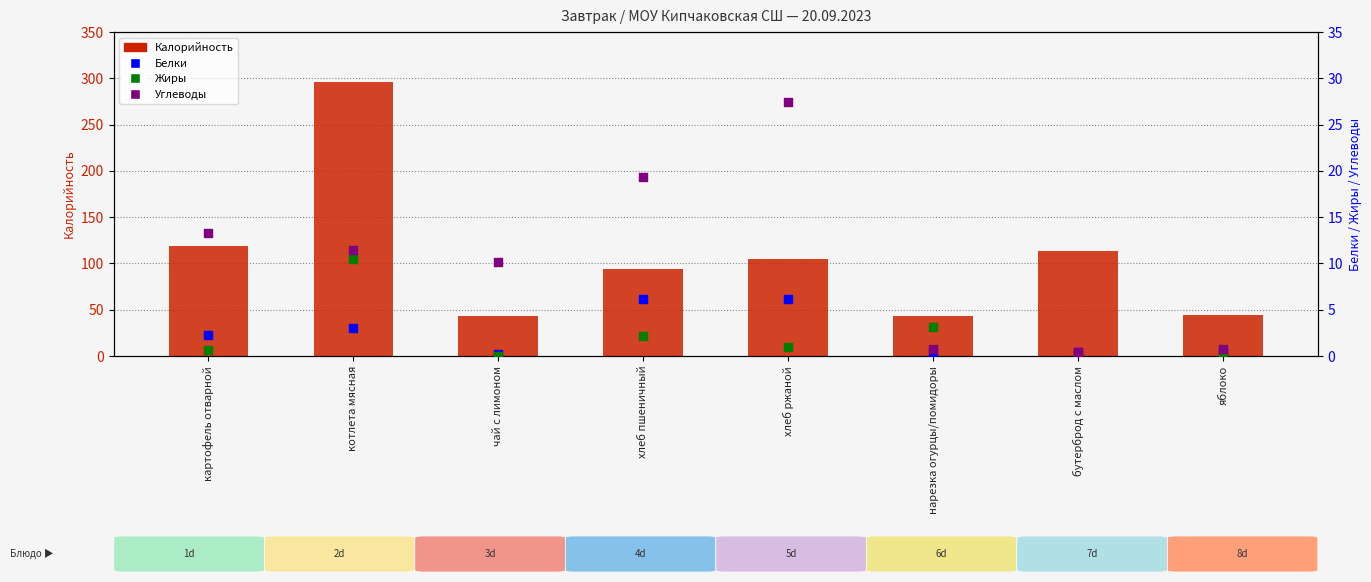

Is the value of Жиры at хлеб пшеничный greater than the value of Углеводы at чай с лимоном?

No